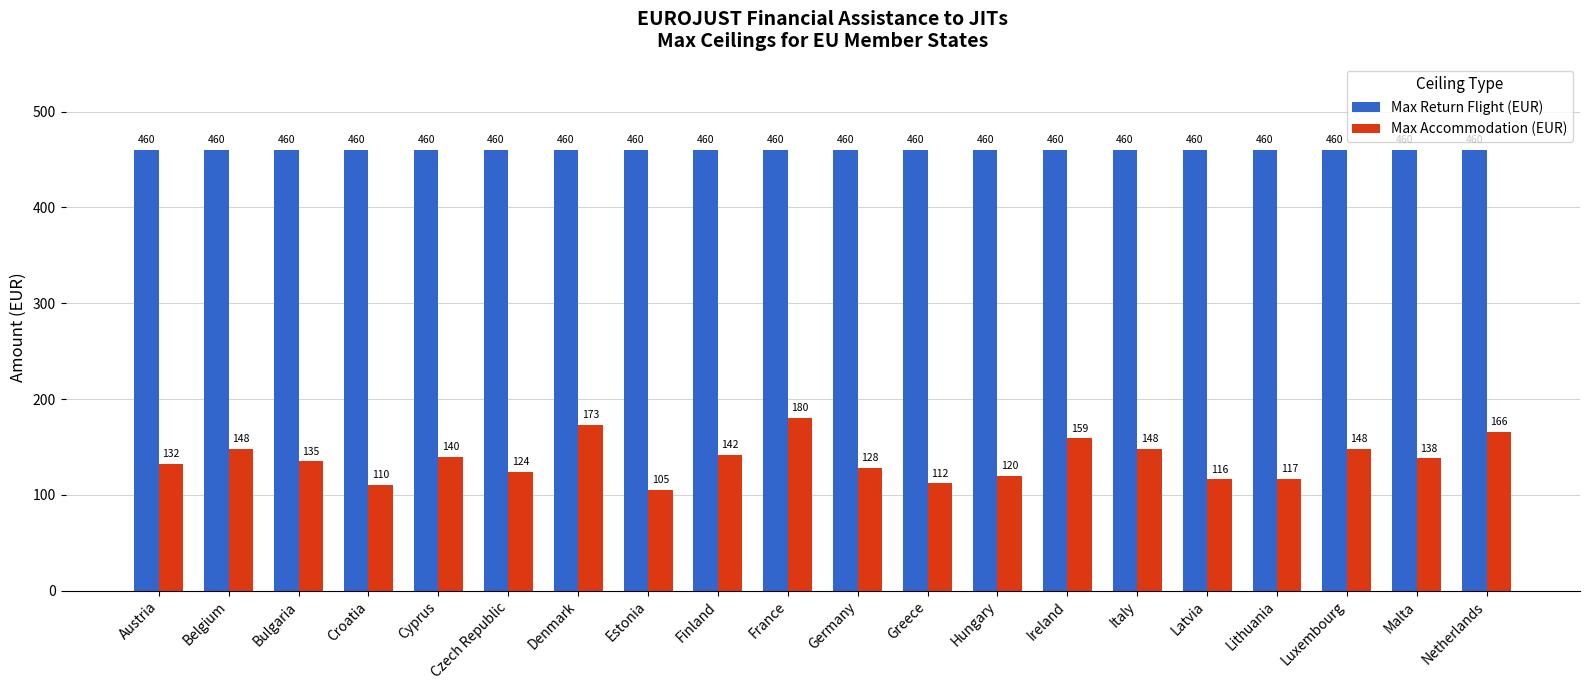

What is the value of the Max Return Flight (EUR) bar at the 19th from the left?

460